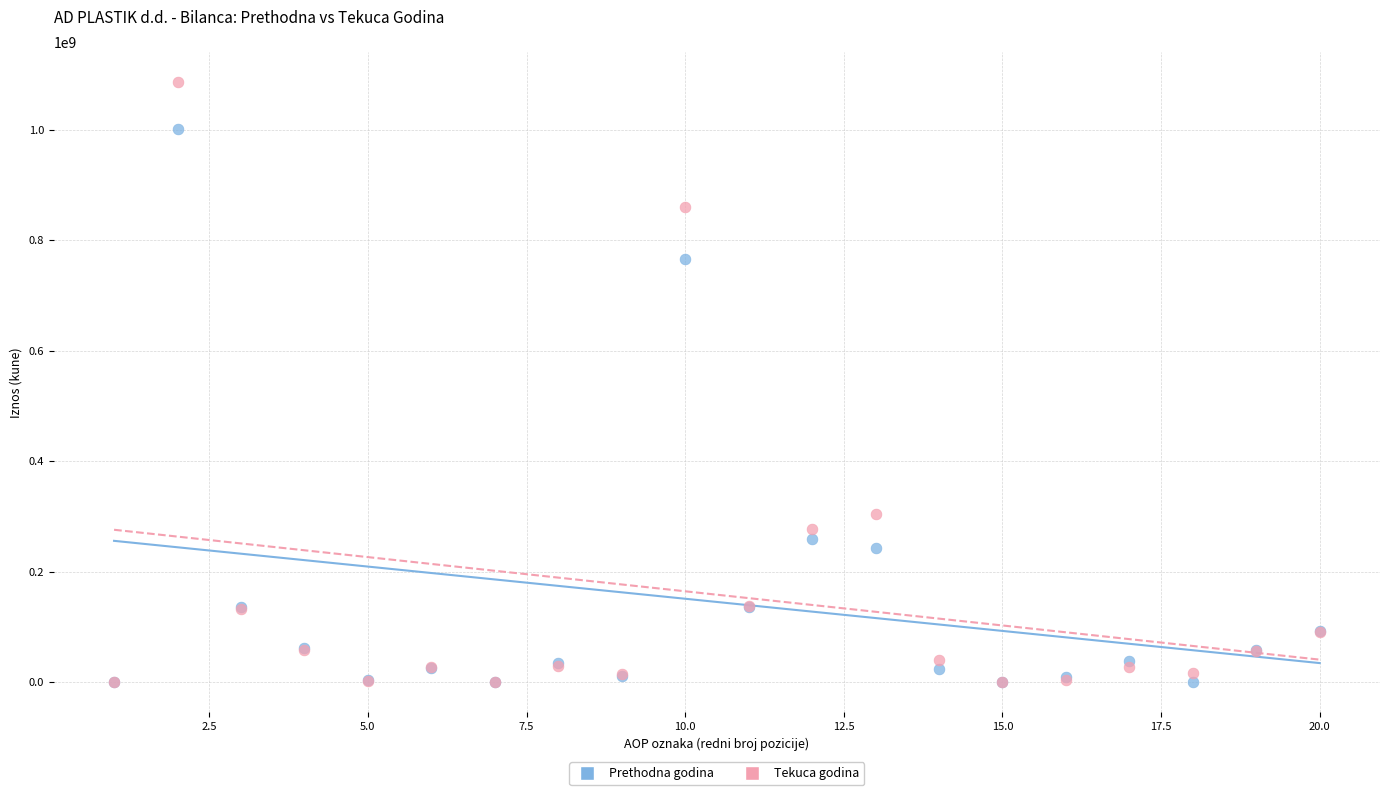

Across all series, what Y value is closest to 543312892?

765852353